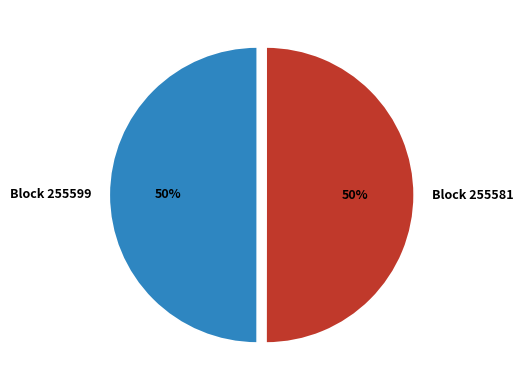

Is it true that Block 255581 is 44% of the pie?

False